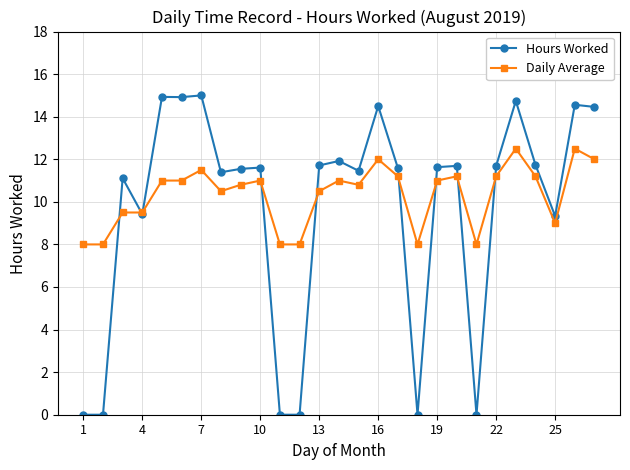

What is the maximum value for Daily Average?

12.5